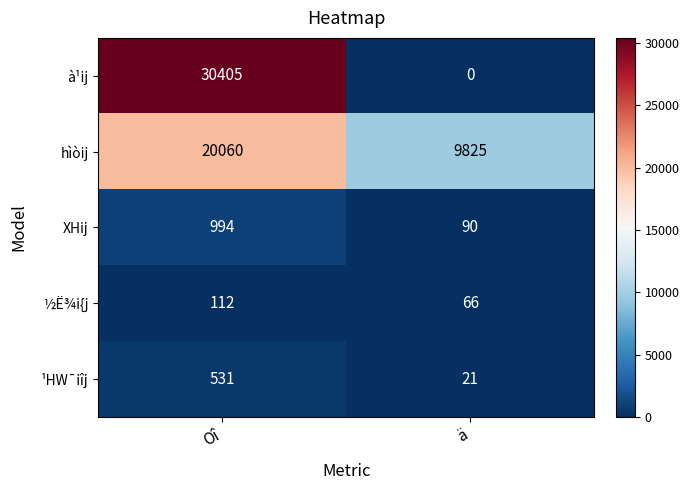

Where is hìòij nearest to the value 14942?

ä